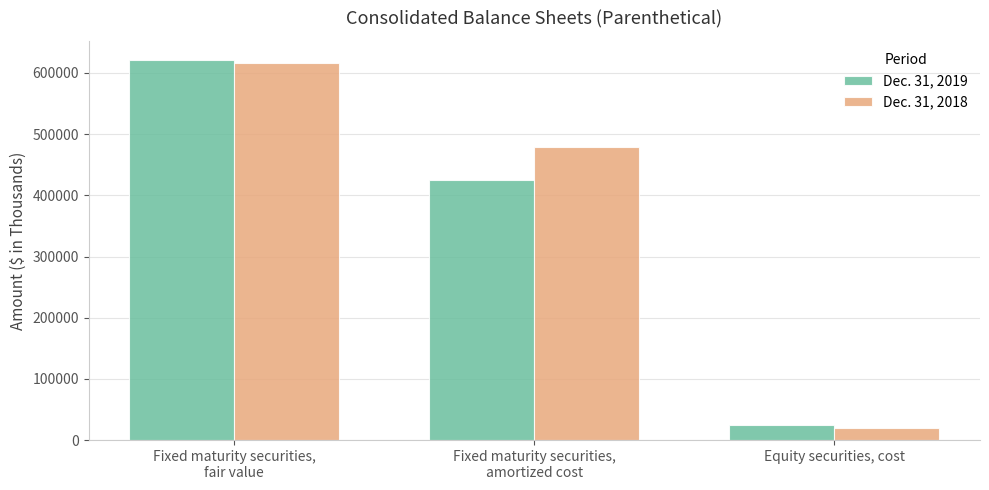

The value of Dec. 31, 2019 at Fixed maturity securities,
amortized cost is 425698. True or false?

True